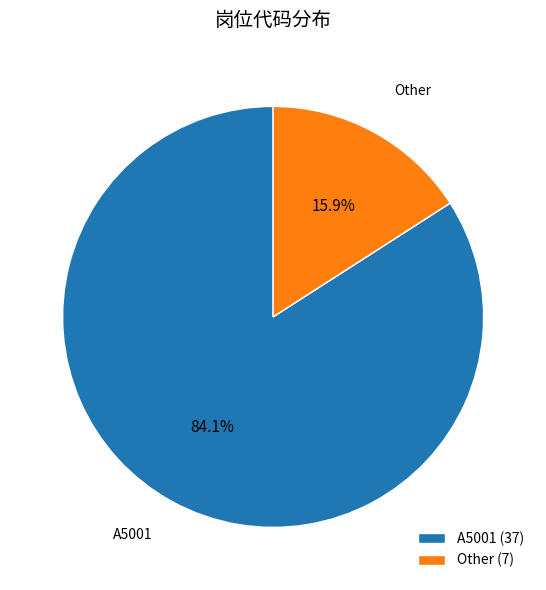

Which category has the biggest portion of the pie?

A5001